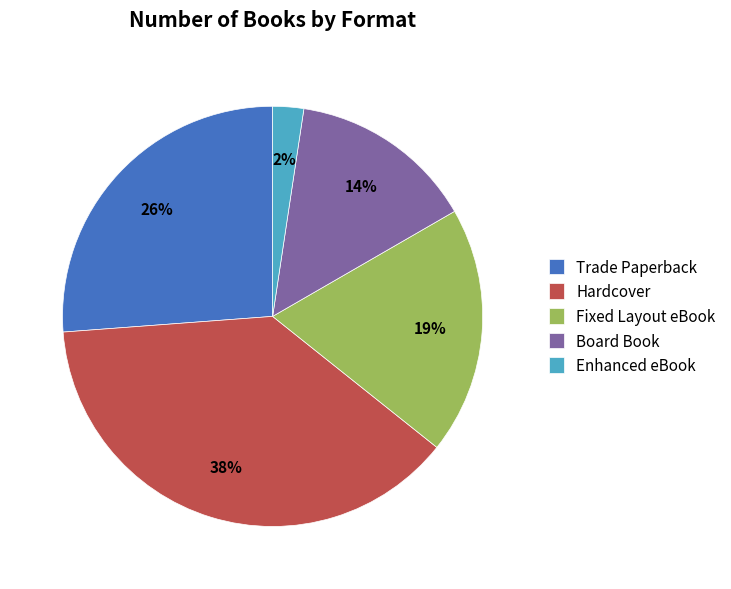

To the nearest percent, what percentage of the pie is Trade Paperback?

26%